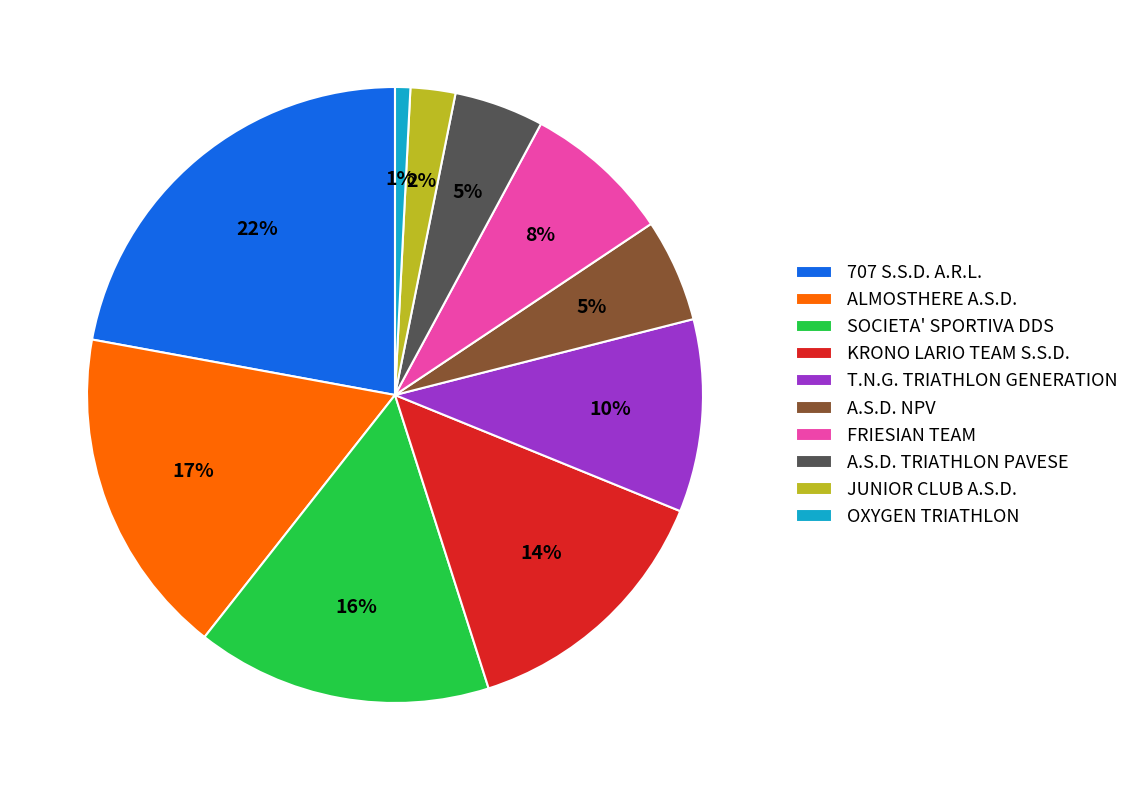

The A.S.D. TRIATHLON PAVESE slice represents 5% of the pie. True or false?

True